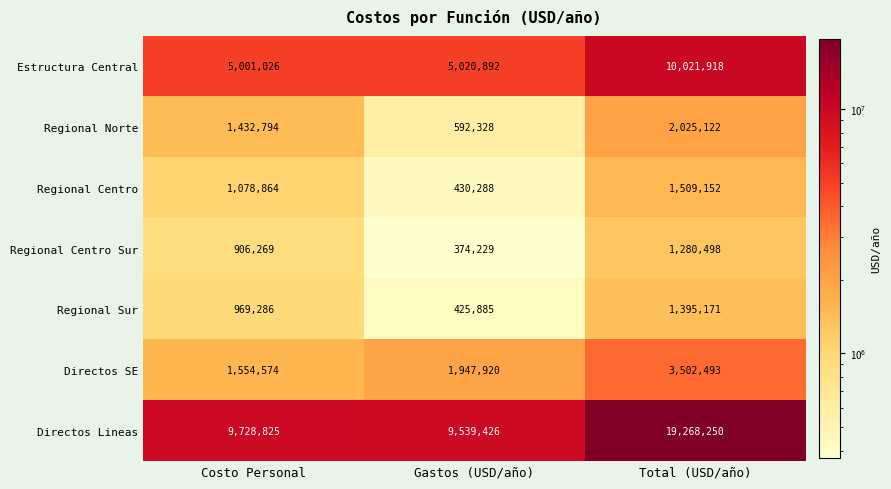

Reading left to right, what are all the values shown in this chart?

Estructura Central: Costo Personal=5001026	Gastos (USD/año)=5020892	Total (USD/año)=10021918
Regional Norte: Costo Personal=1432794	Gastos (USD/año)=592328	Total (USD/año)=2025122
Regional Centro: Costo Personal=1078864	Gastos (USD/año)=430288	Total (USD/año)=1509152
Regional Centro Sur: Costo Personal=906269	Gastos (USD/año)=374229	Total (USD/año)=1280498
Regional Sur: Costo Personal=969286	Gastos (USD/año)=425885	Total (USD/año)=1395171
Directos SE: Costo Personal=1554574	Gastos (USD/año)=1947920	Total (USD/año)=3502493
Directos Lineas: Costo Personal=9728825	Gastos (USD/año)=9539426	Total (USD/año)=19268250